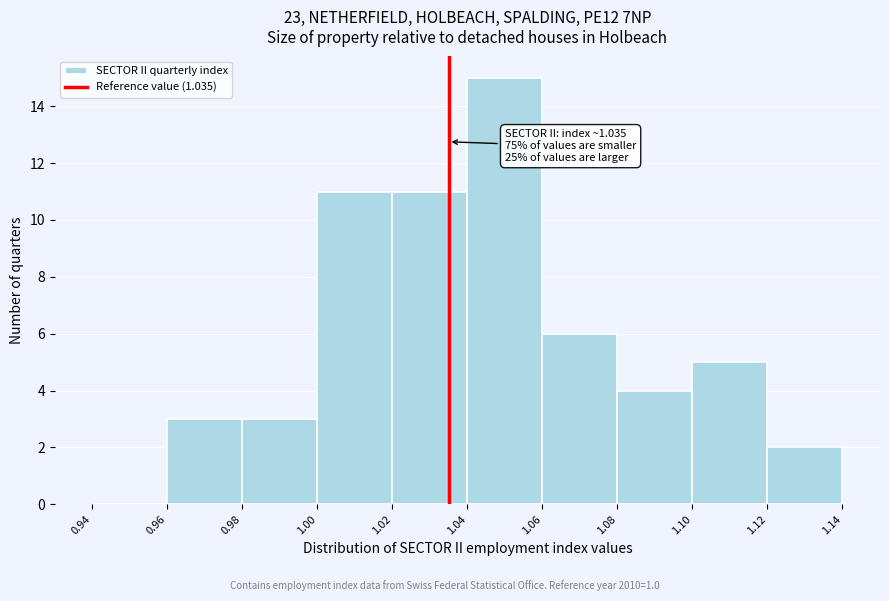

Which range on the x-axis has the tallest bar?

1.04 to 1.06